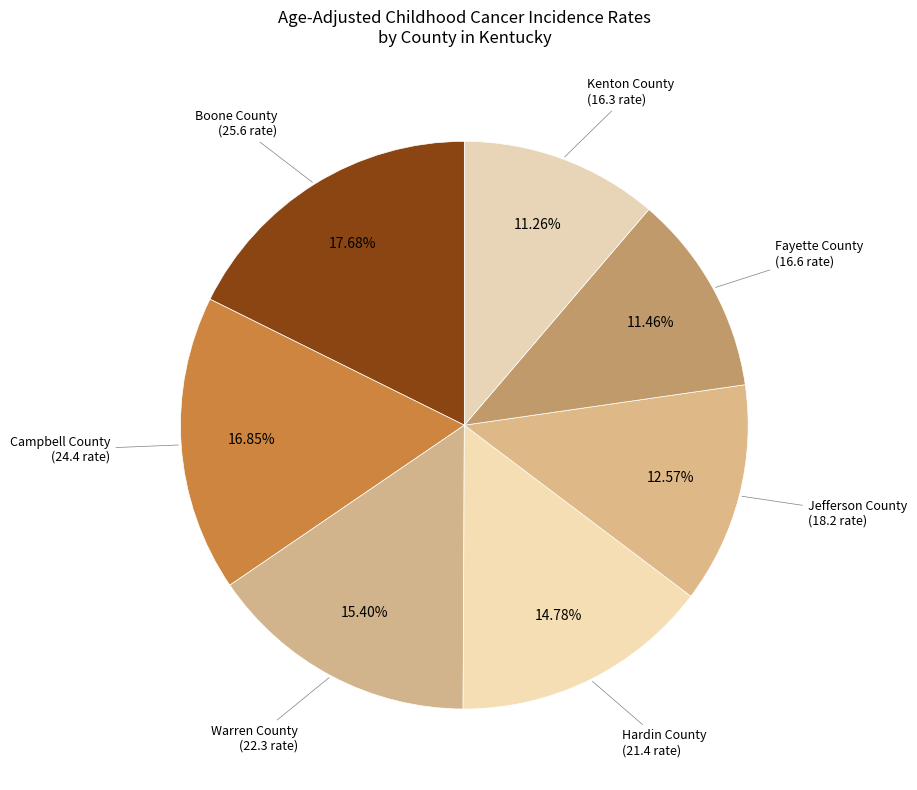

Rank the categories by value from highest to lowest.

Boone County, Campbell County, Warren County, Hardin County, Jefferson County, Fayette County, Kenton County